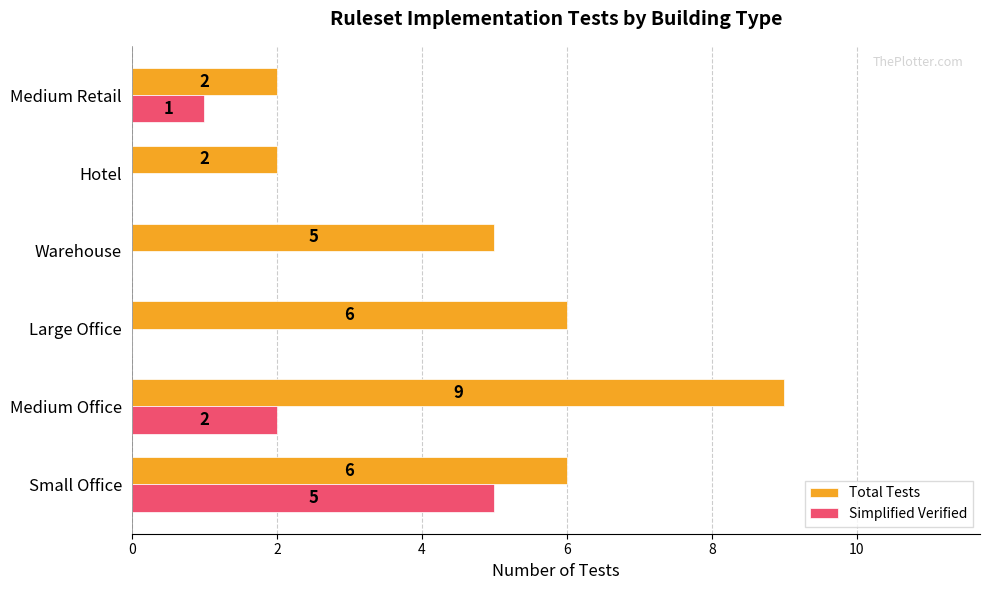

Is the value of Simplified Verified at Hotel greater than the value of Total Tests at Medium Retail?

No